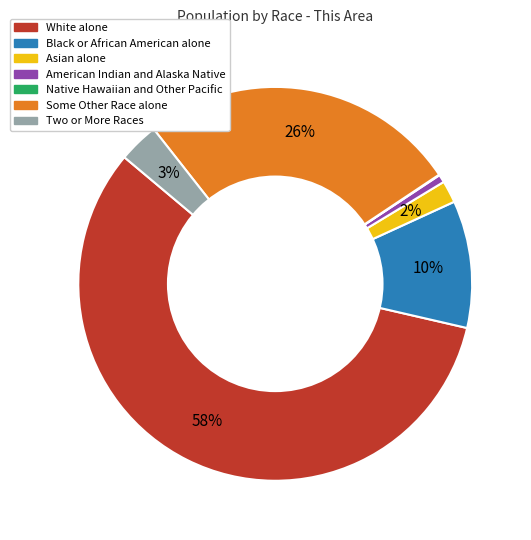

To the nearest percent, what percentage of the pie is Asian alone?

2%